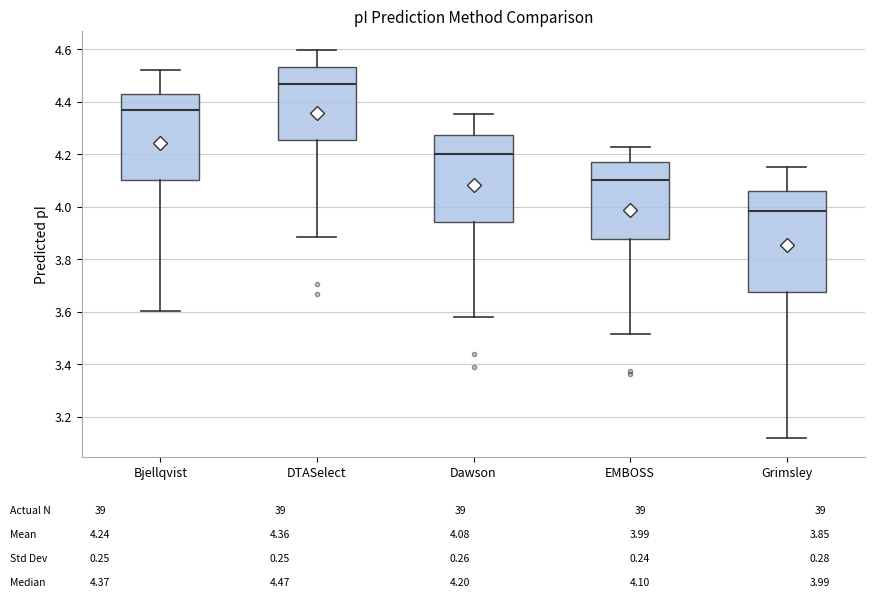

Reading left to right, transcribe this box plot: for each box, give where its median line is, the range the box spans, and where its two whiskers end, as read against the y-axis. The values are not printed on the chart, so give them approximately, as read against the axis.

Bjellqvist: median 4.36, box 4.10 to 4.44, whiskers 3.60 to 4.52
DTASelect: median 4.46, box 4.26 to 4.54, whiskers 3.88 to 4.60
Dawson: median 4.20, box 3.94 to 4.28, whiskers 3.58 to 4.36
EMBOSS: median 4.10, box 3.88 to 4.18, whiskers 3.52 to 4.22
Grimsley: median 3.98, box 3.68 to 4.06, whiskers 3.12 to 4.16